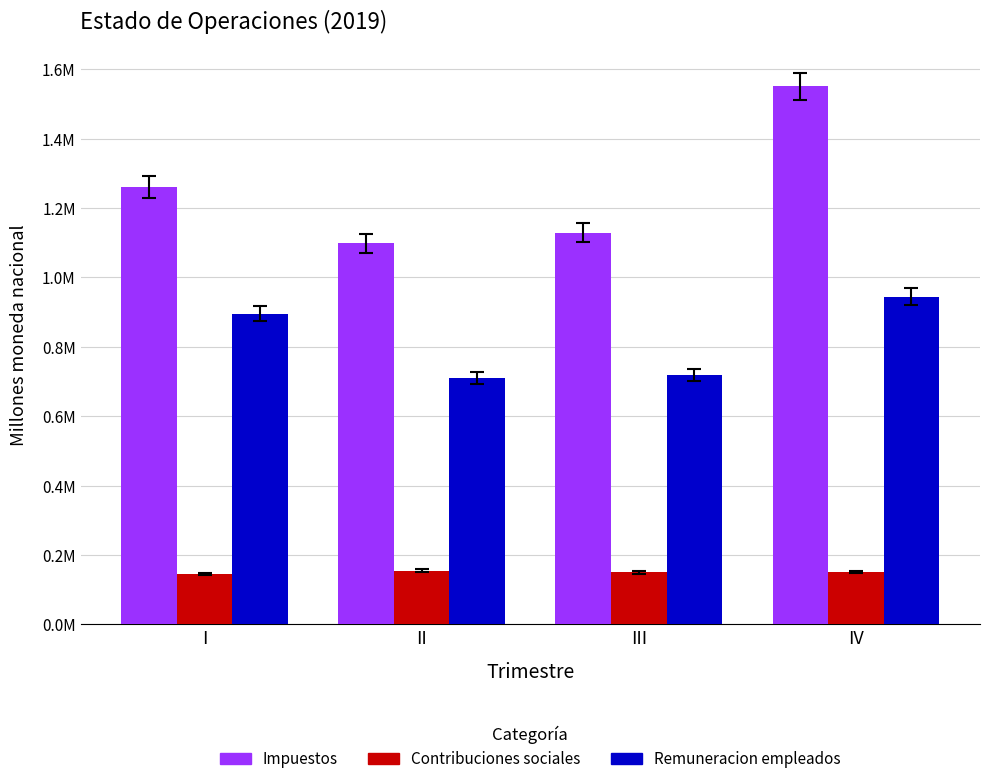

At which label does Impuestos first exceed 1260924?

I